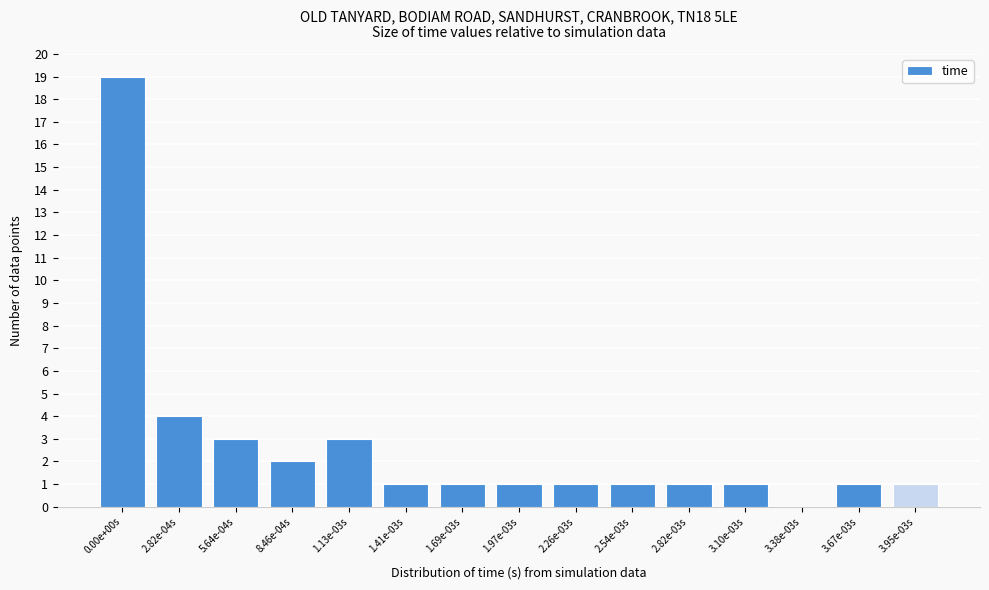

Reading right to left, what are all the values shown in this chart?

3.95e-03s=1	3.67e-03s=1	3.38e-03s=0	3.10e-03s=1	2.82e-03s=1	2.54e-03s=1	2.26e-03s=1	1.97e-03s=1	1.69e-03s=1	1.41e-03s=1	1.13e-03s=3	8.46e-04s=2	5.64e-04s=3	2.82e-04s=4	0.00e+00s=19